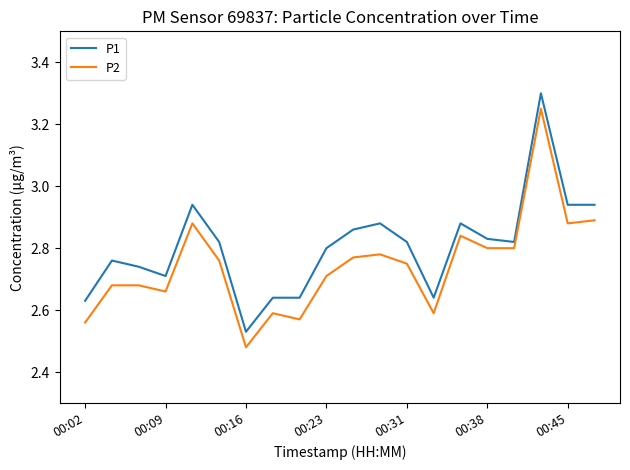

List the series in order of their peak value, highest first.

P1, P2